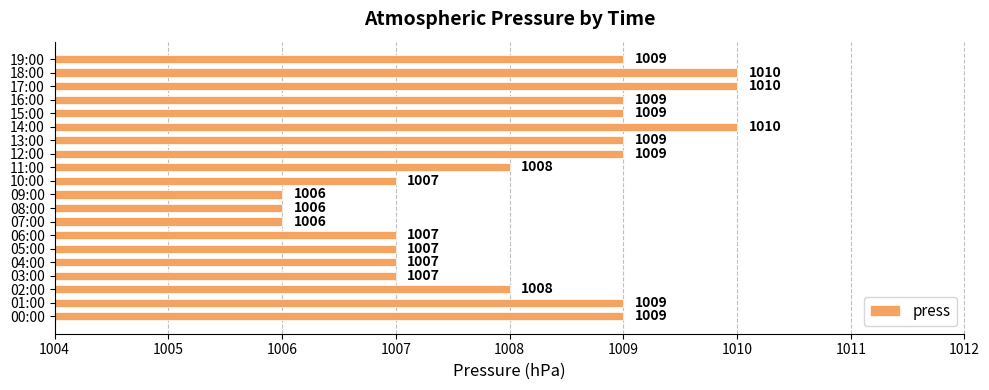

What is the greatest value displayed?

1010